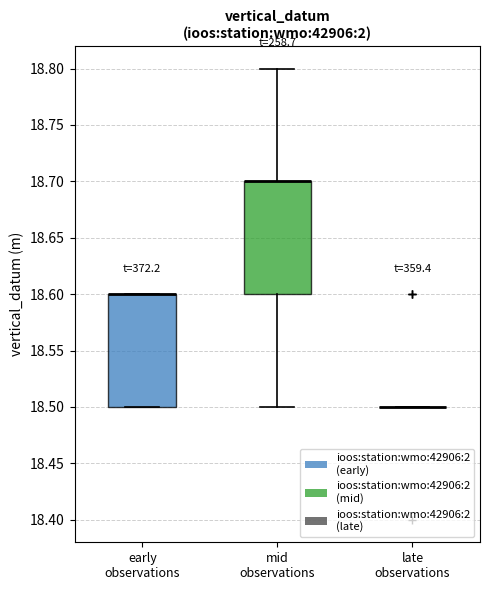

Reading left to right, read every box against the y-axis: the position of its median line, the range the box covers, and the ends of its whiskers. The values are not printed on the chart, so give them approximately, as read against the axis.

early observations: median 18.6 (drawn on the box's upper edge), box 18.5 to 18.6, whiskers 18.5 to 18.6
mid observations: median 18.7 (drawn on the box's upper edge), box 18.6 to 18.7, whiskers 18.5 to 18.8
late observations: box collapsed to a line at 18.5, whiskers 18.5 to 18.5